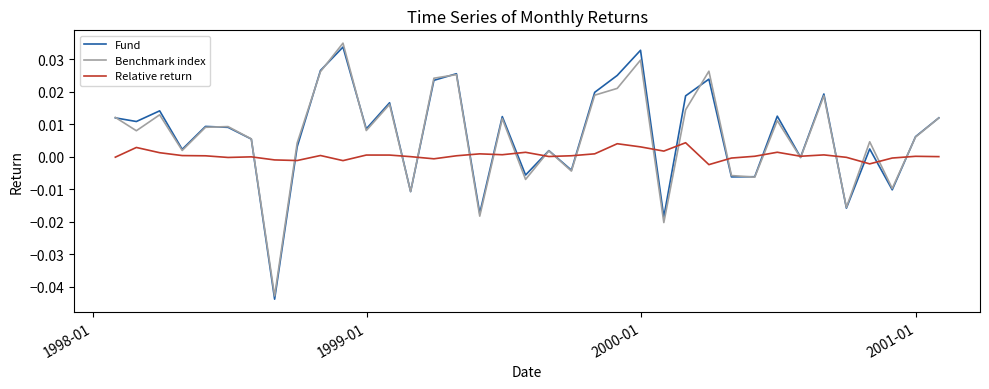

What are all the series names shown in the legend?

Fund, Benchmark index, Relative return